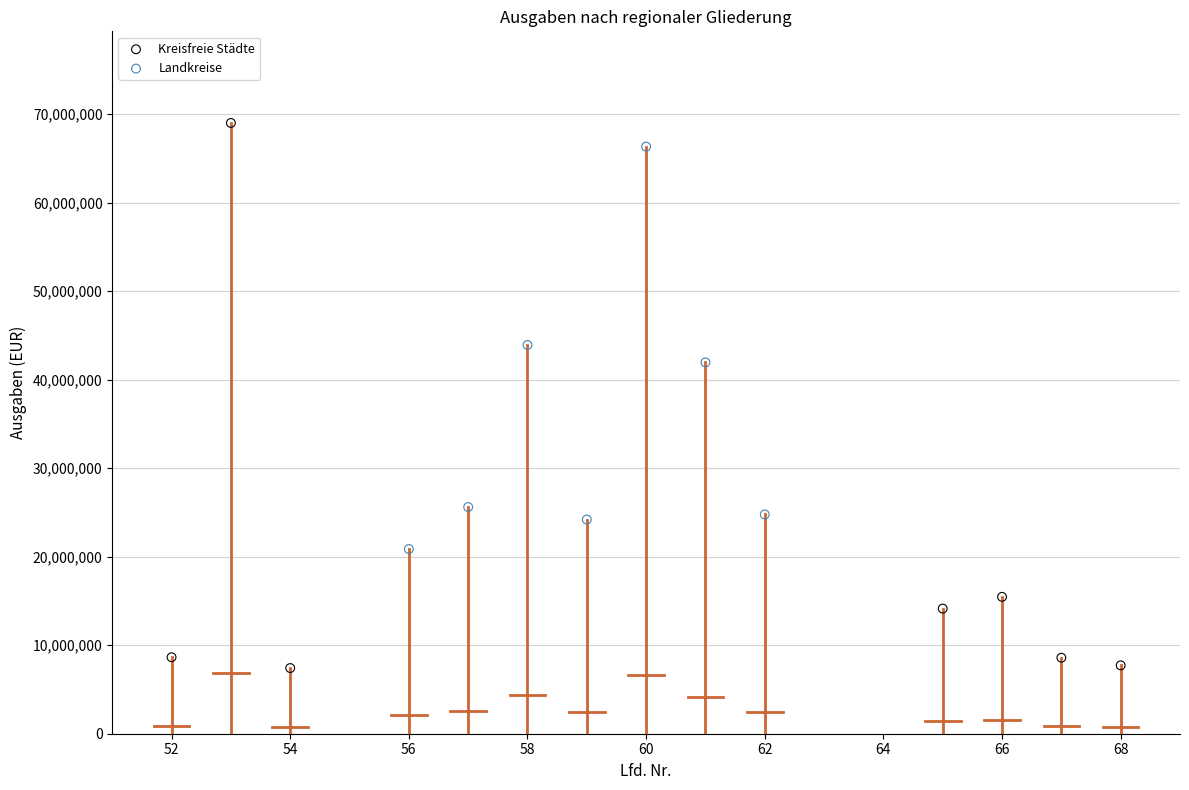

Which series has the largest Y range (max minus min)?

Kreisfreie Städte